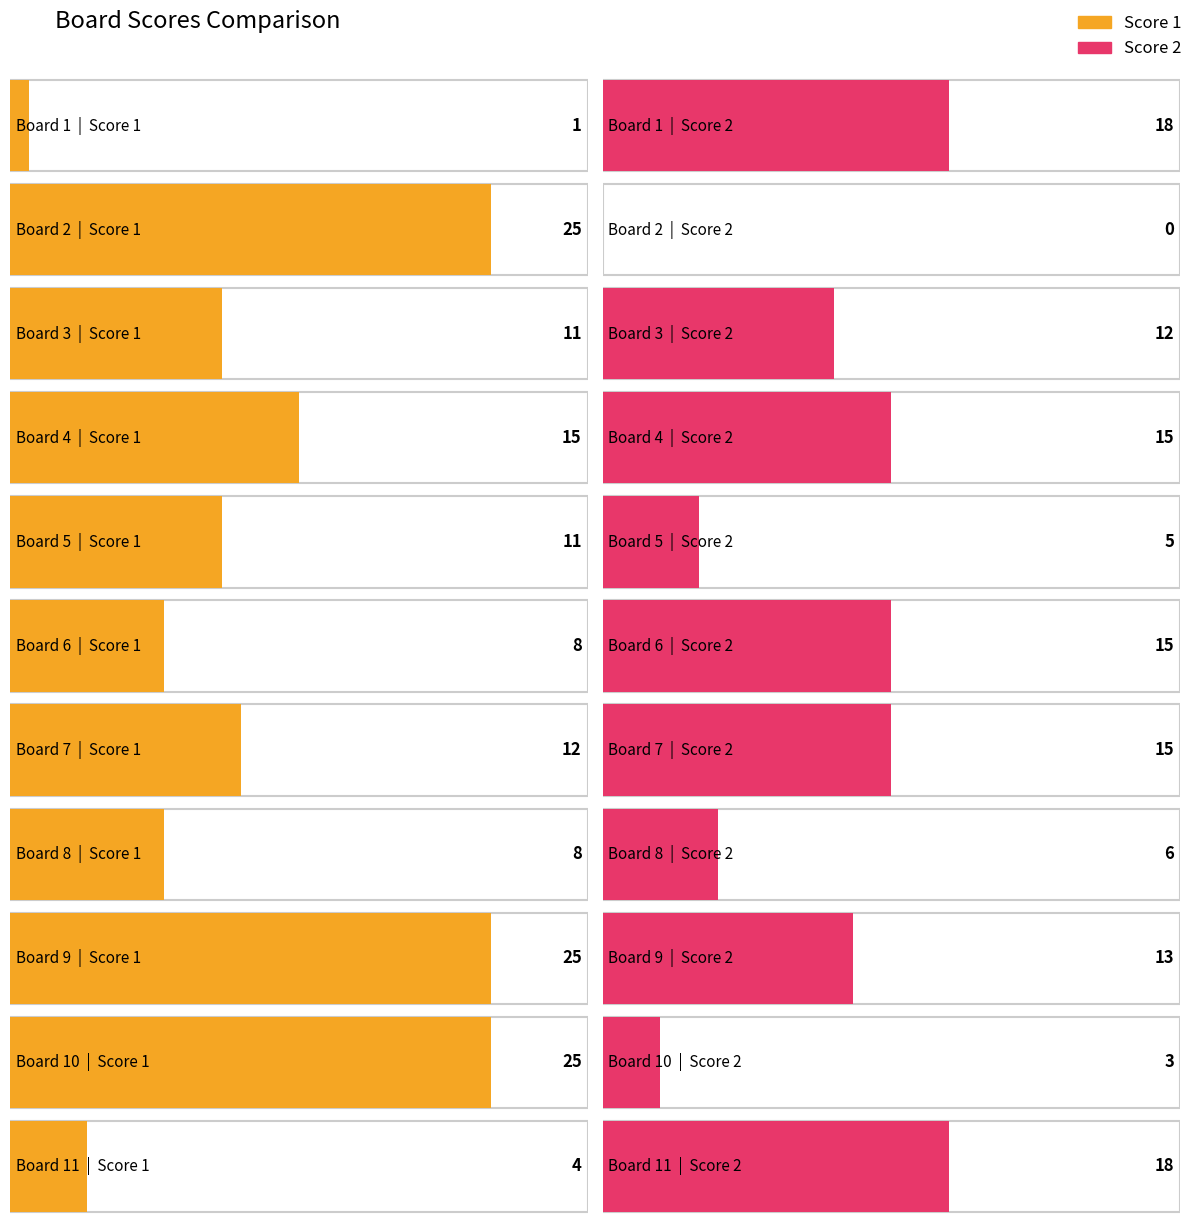

The value of Score 1 at Board 1 is 2. True or false?

False